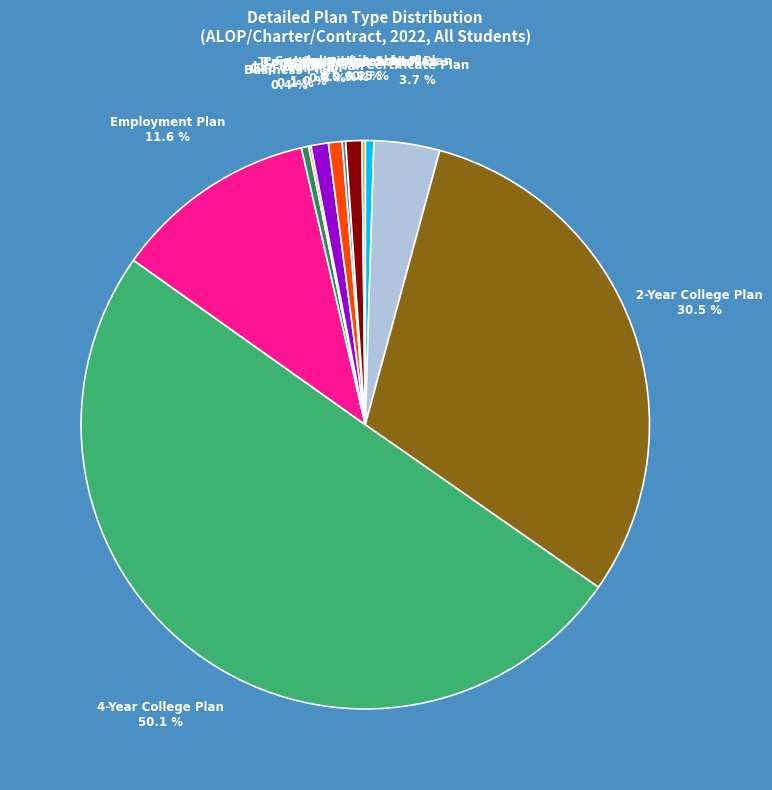

How many segments does this pie chart have?

12